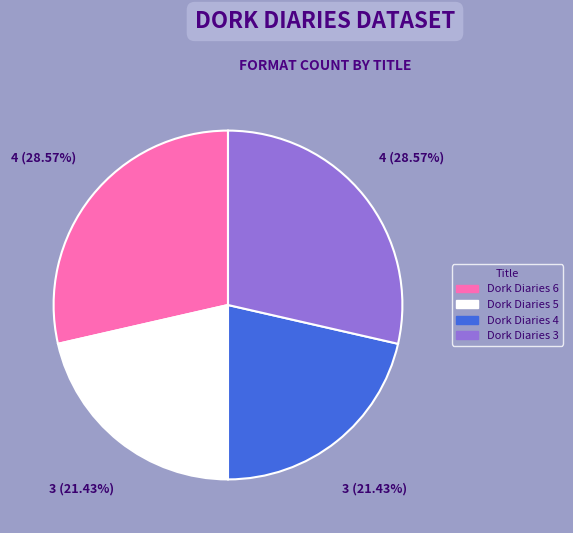

The Dork Diaries 4 slice represents 21% of the pie. True or false?

True